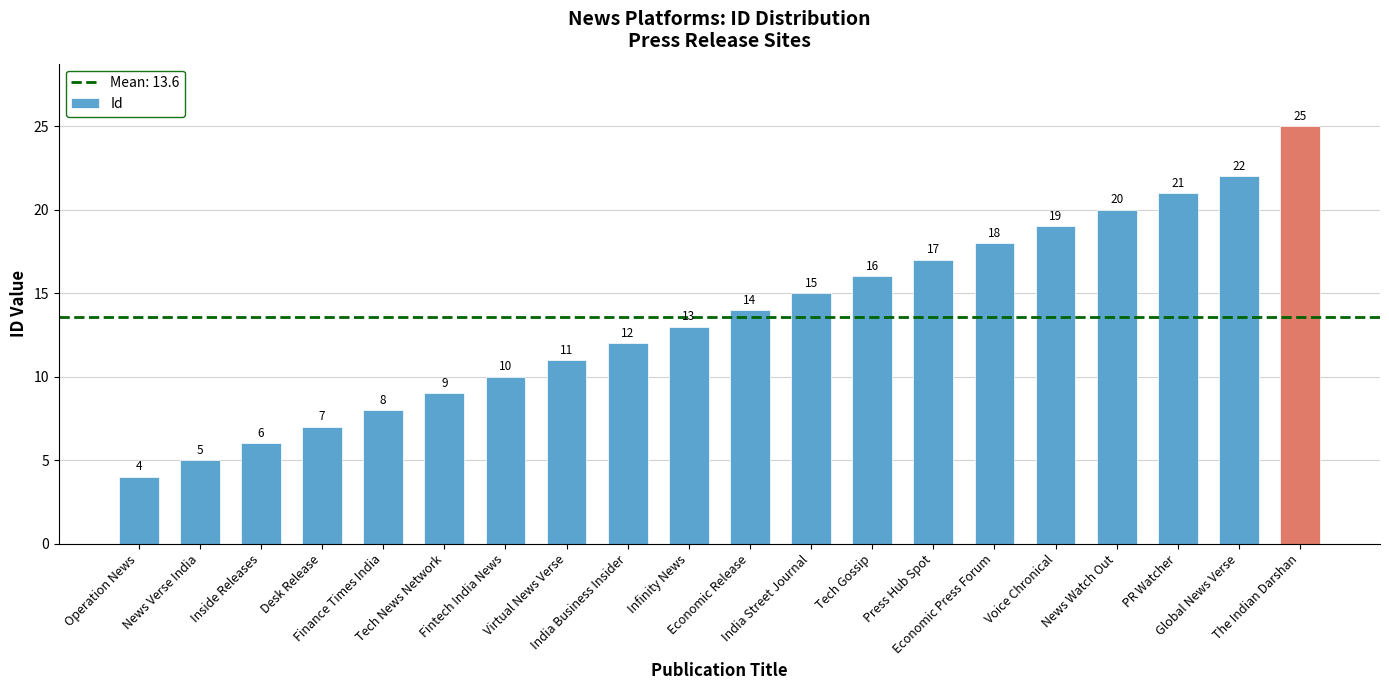

What is the value of the 12th bar from the left?

15